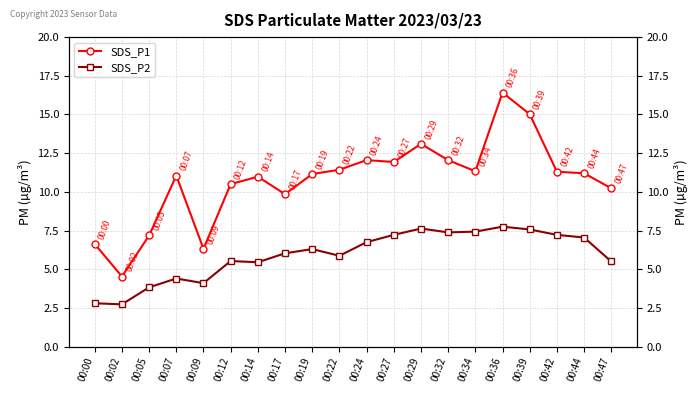

At which label does SDS_P1 first exceed 11?

00:07